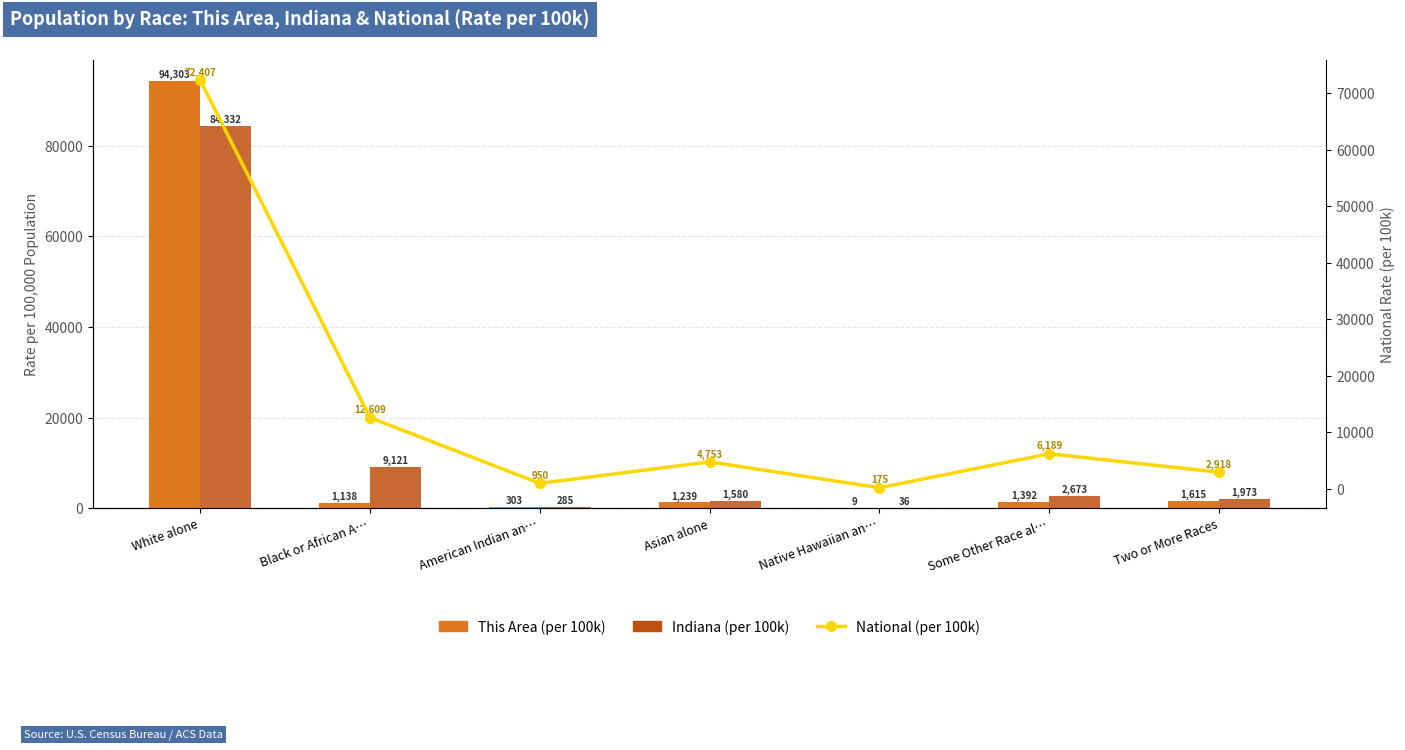

Is the value of This Area (per 100k) at Two or More Races greater than the value of National (per 100k) at American Indian an…?

Yes